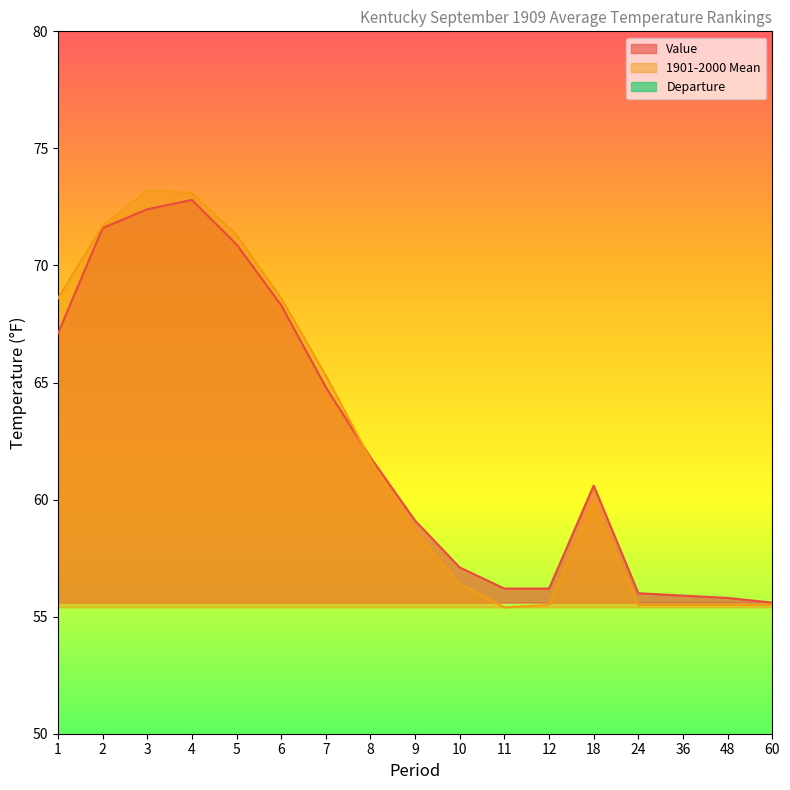

Read the Departure value at 10.

0.7